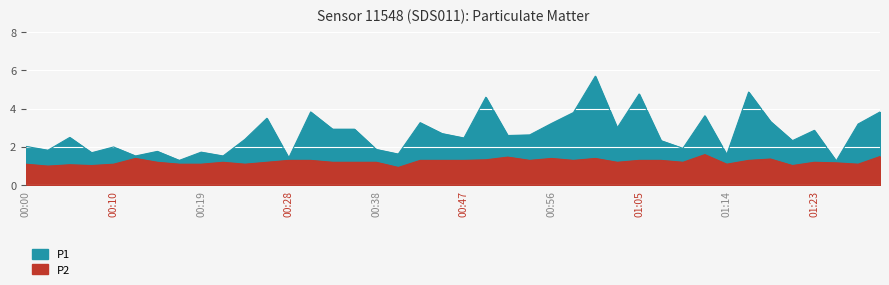

List the series in order of their overall mean, highest first.

P1, P2